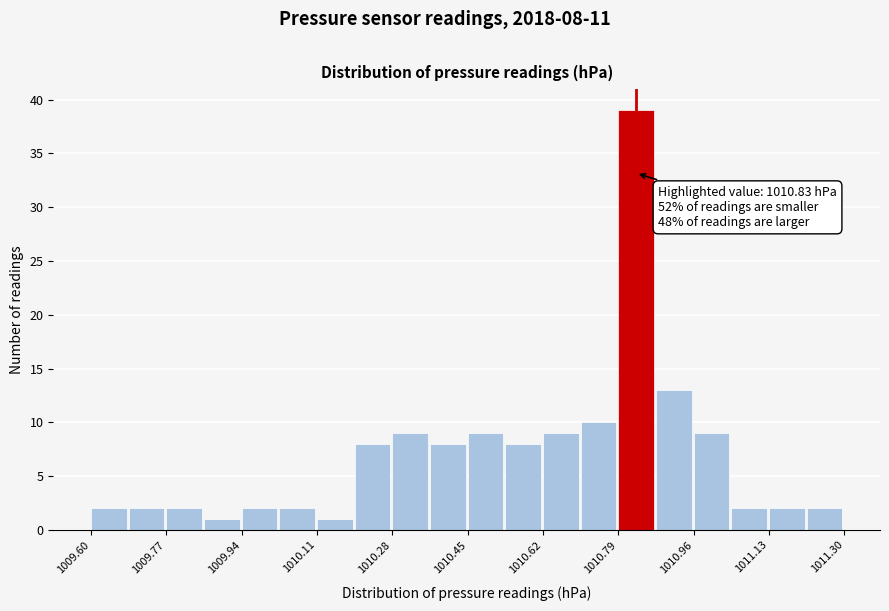

Which range on the x-axis has the tallest bar?

1010.790 to 1010.875